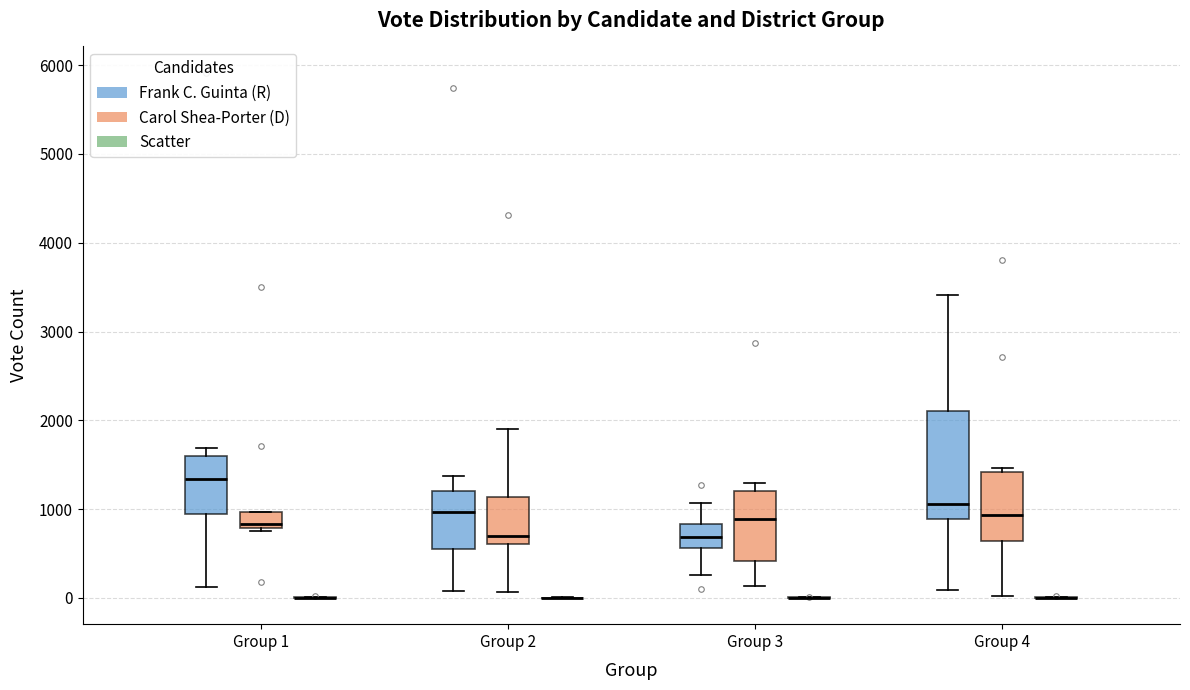

Reading left to right, read every box against the y-axis: the position of its median line, the range the box covers, and the ends of its whiskers. The values are not printed on the chart, so give them approximately, as read against the axis.

Group 1 (Frank C. Guinta (R)): median 1300, box 900 to 1600, whiskers 100 to 1700
Group 1 (Carol Shea-Porter (D)): median 800 (just above the box's lower edge), box 800 to 1000, whiskers 800 (just below the box's lower edge) to 1000
Group 1 (Scatter): box collapsed to a line at 0, whiskers 0 to 0
Group 2 (Frank C. Guinta (R)): median 1000, box 500 to 1200, whiskers 100 to 1400
Group 2 (Carol Shea-Porter (D)): median 700, box 600 to 1100, whiskers 100 to 1900
Group 2 (Scatter): box collapsed to a line at 0, whiskers 0 to 0
Group 3 (Frank C. Guinta (R)): median 700, box 600 to 800, whiskers 300 to 1100
Group 3 (Carol Shea-Porter (D)): median 900, box 400 to 1200, whiskers 100 to 1300
Group 3 (Scatter): box collapsed to a line at 0, whiskers 0 to 0
Group 4 (Frank C. Guinta (R)): median 1100, box 900 to 2100, whiskers 100 to 3400
Group 4 (Carol Shea-Porter (D)): median 900, box 600 to 1400, whiskers 0 to 1500
Group 4 (Scatter): box collapsed to a line at 0, whiskers 0 to 0